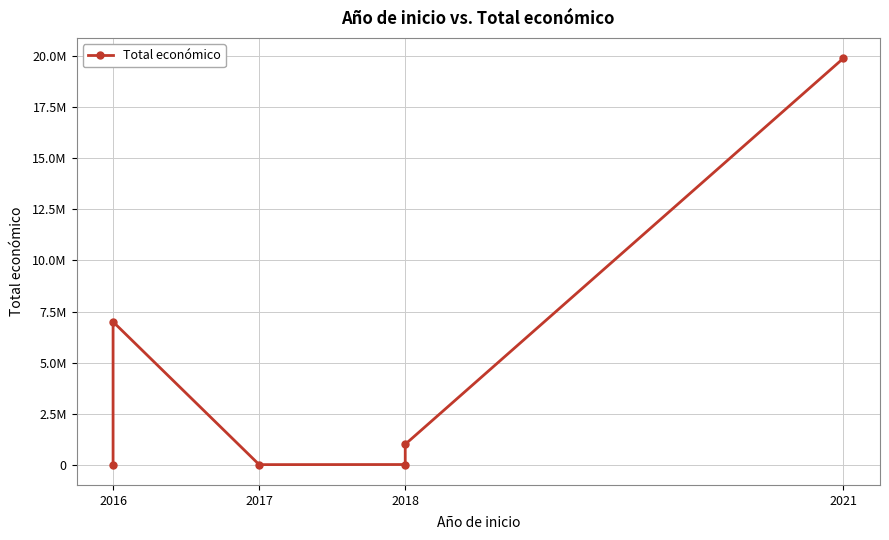

What is the sum of all values?

27921497